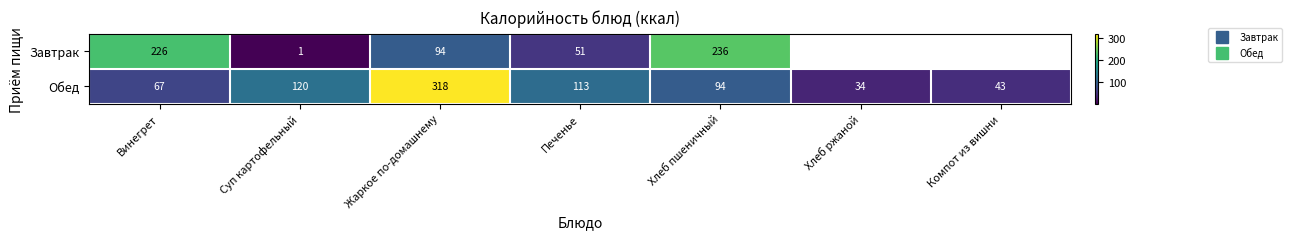

List the series in order of their overall mean, lowest first.

Завтрак, Обед